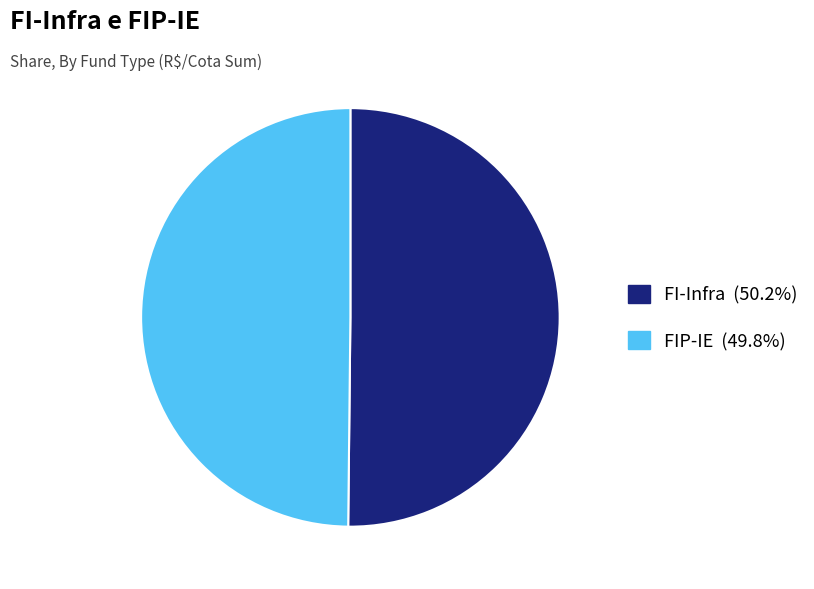

What is the ratio of the value at FI-Infra (50.2%) to the value at FIP-IE (49.8%)?

1.0